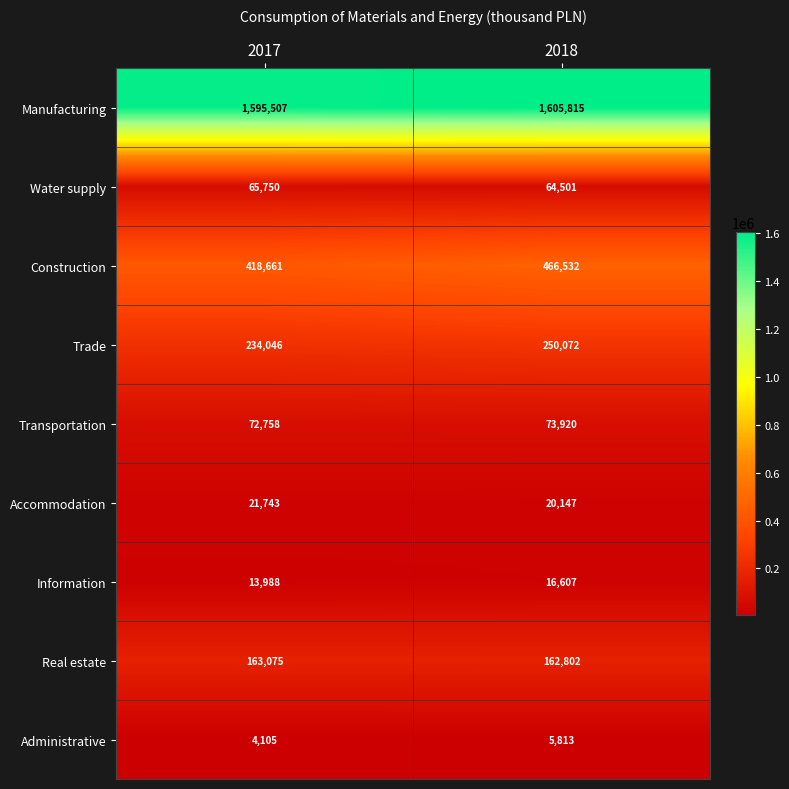

At which category does the chart reach its peak across all series?

2018